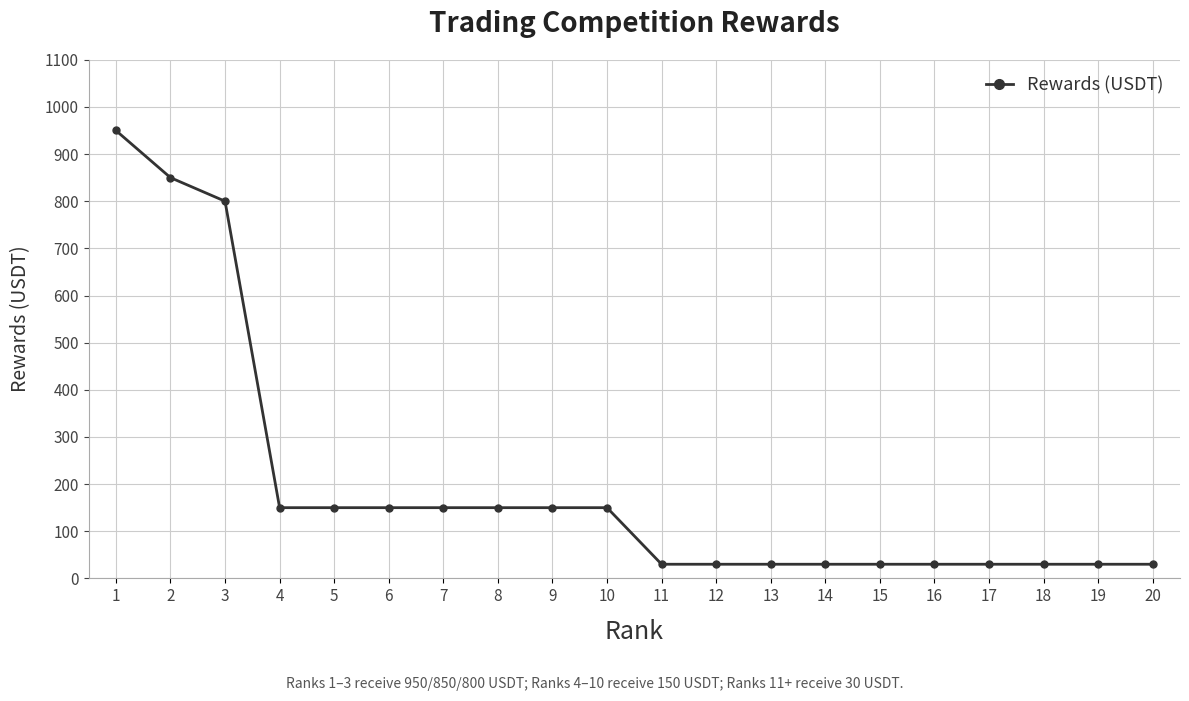

Count the values in the range 30 to 150.

17